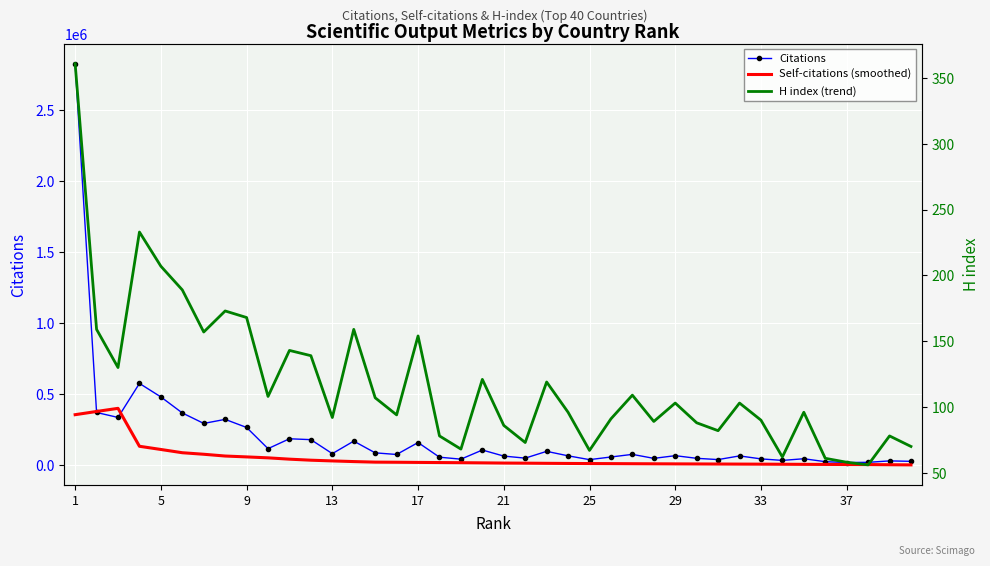

What is the difference between the maximum and minimum values in the Self-citations (smoothed) series?

397992.2